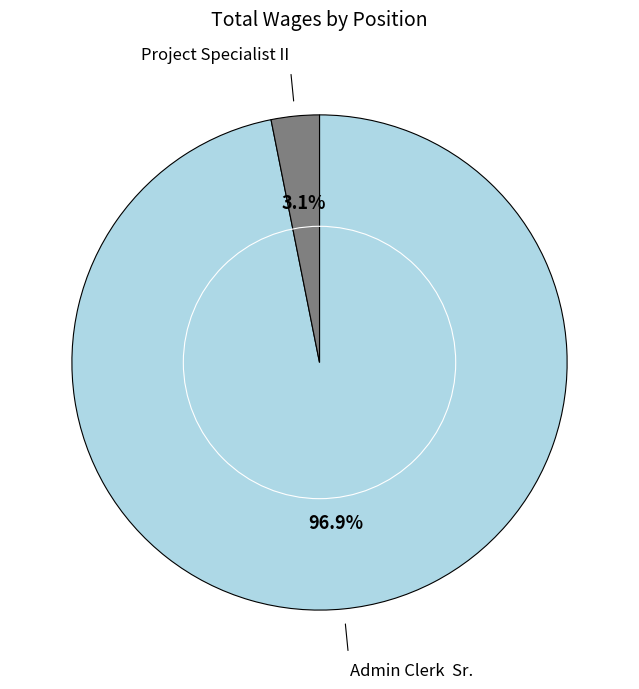

Is there a majority slice in this chart?

Yes